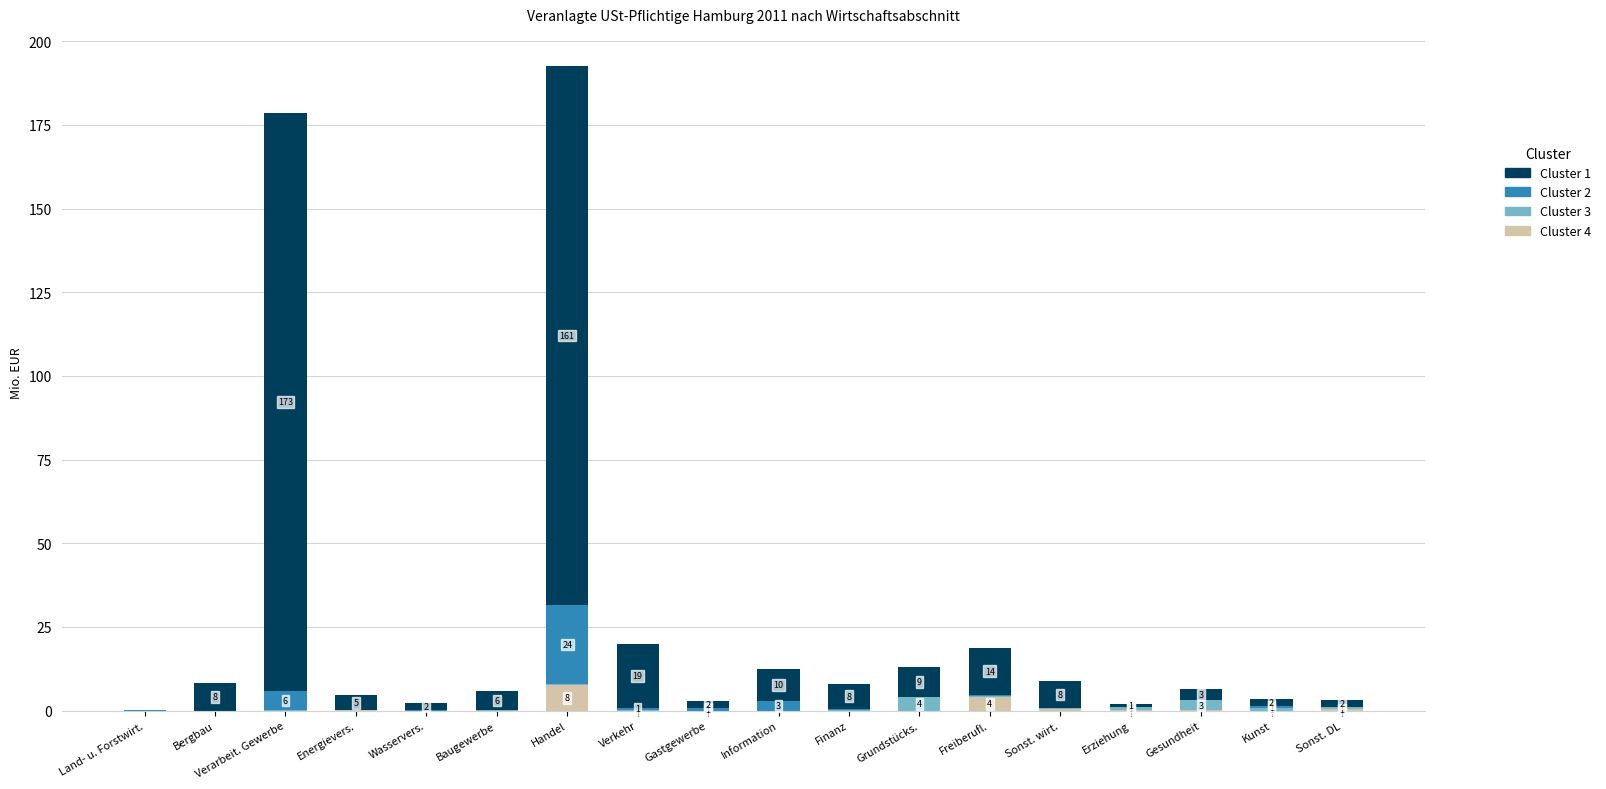

What is the maximum value for Cluster 4?

7.6